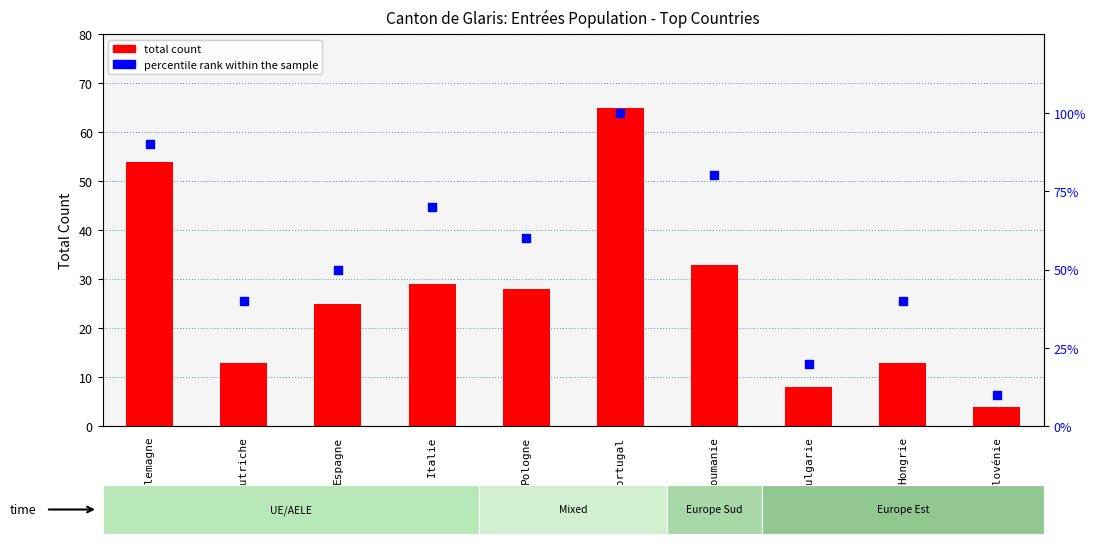

At which category is the sum across all series the highest?

Portugal